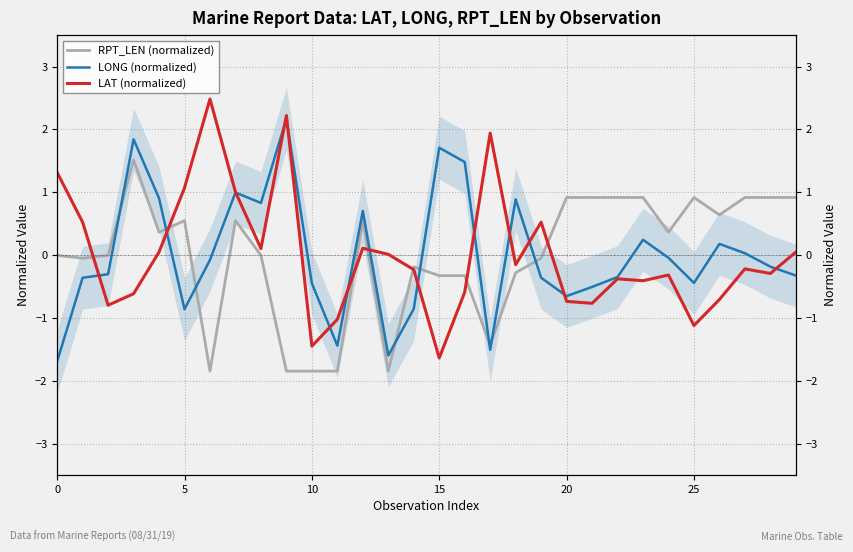

What is the total value across all series at 16?

0.6